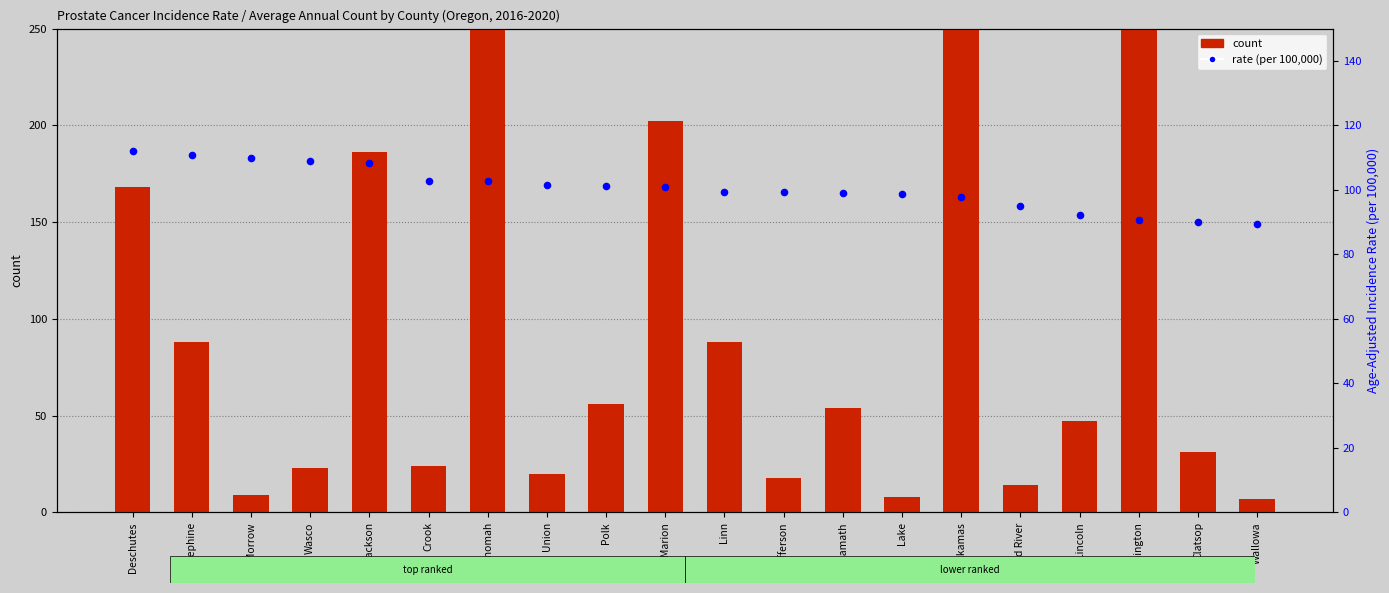

Which series has the largest total across all categories?

count